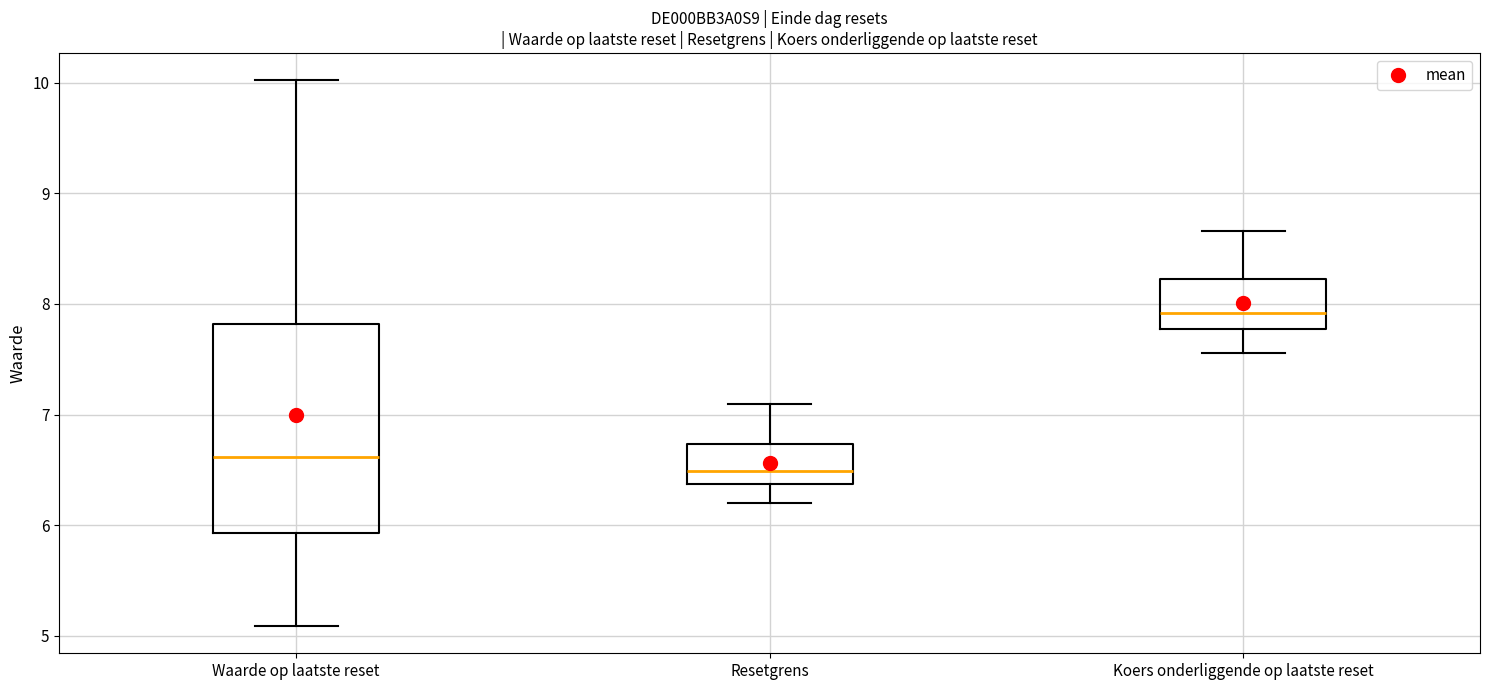

Reading left to right, read every box against the y-axis: the position of its median line, the range the box covers, and the ends of its whiskers. The values are not printed on the chart, so give them approximately, as read against the axis.

Waarde op laatste reset: median 6.6, box 5.9 to 7.8, whiskers 5.1 to 10.0
Resetgrens: median 6.5, box 6.4 to 6.7, whiskers 6.2 to 7.1
Koers onderliggende op laatste reset: median 7.9, box 7.8 to 8.2, whiskers 7.6 to 8.7